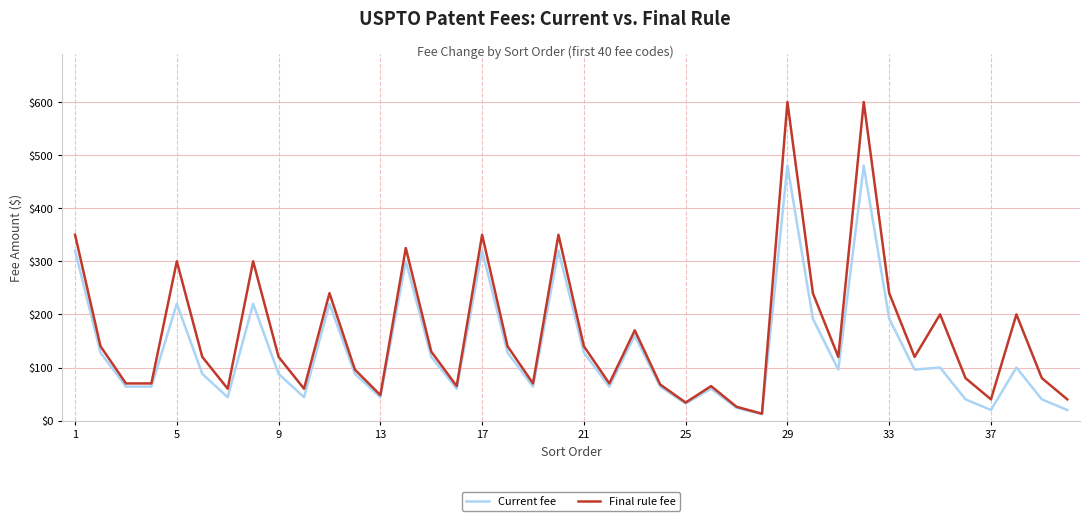

What is the maximum value for Current fee?

480